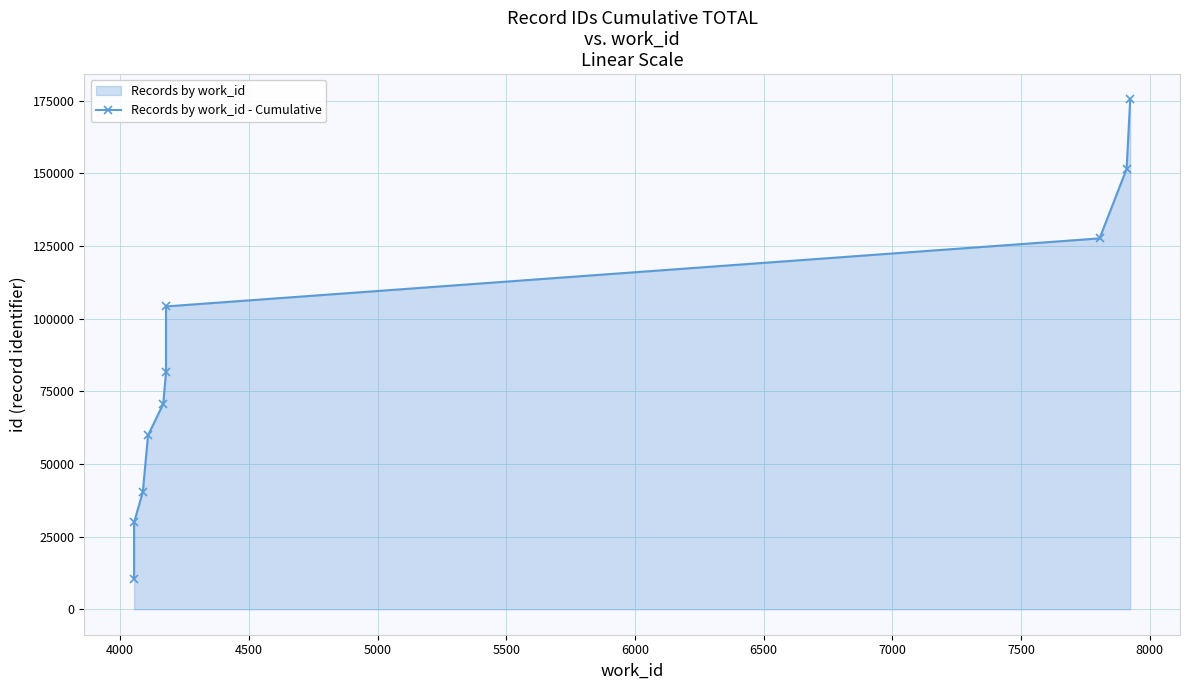

How many series are shown in this chart?

1